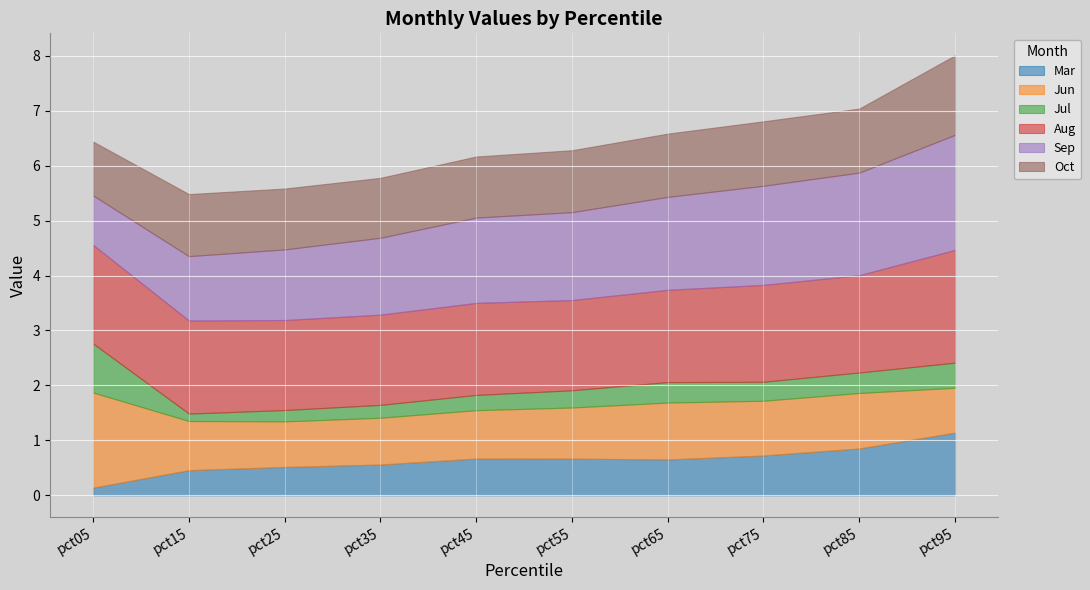

At which label does Oct reach its peak?

pct95